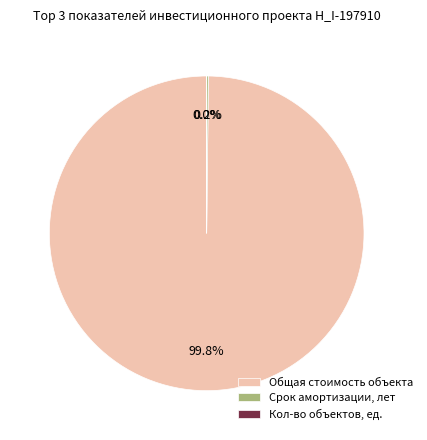

What is the largest slice in the pie chart?

Общая стоимость объекта